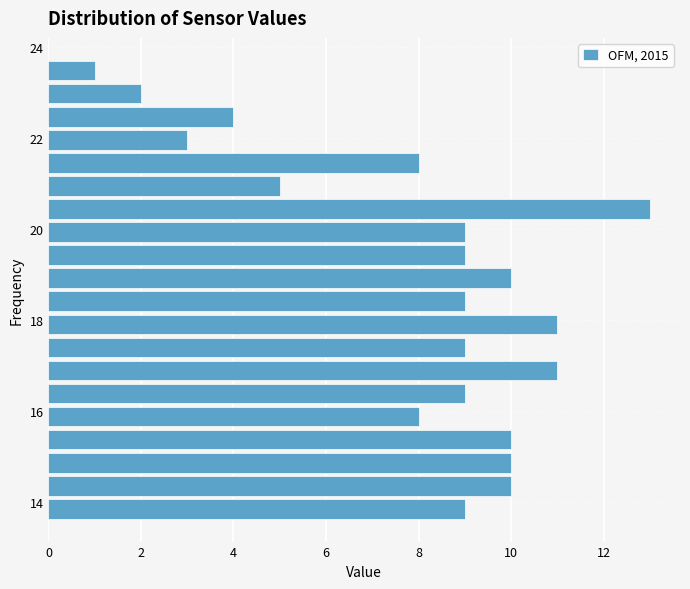

Read against the y-axis, roughly where is the centre of the longest bar?

20.4